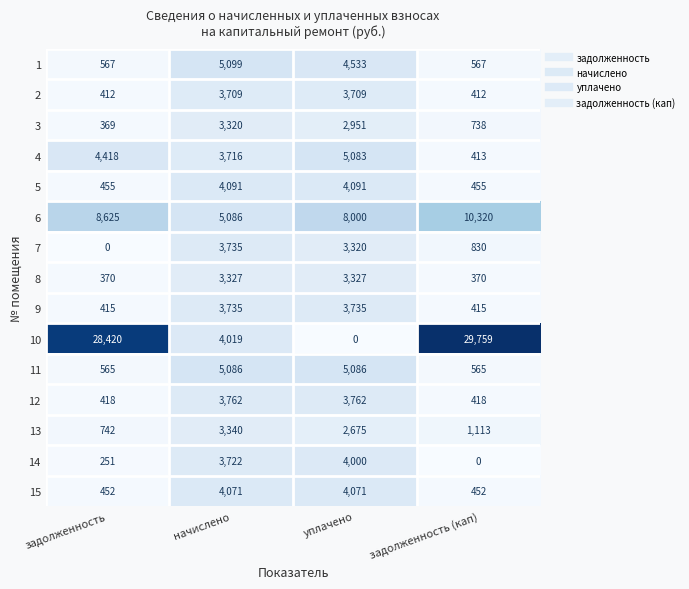

At which category is the sum across all series the highest?

начислено